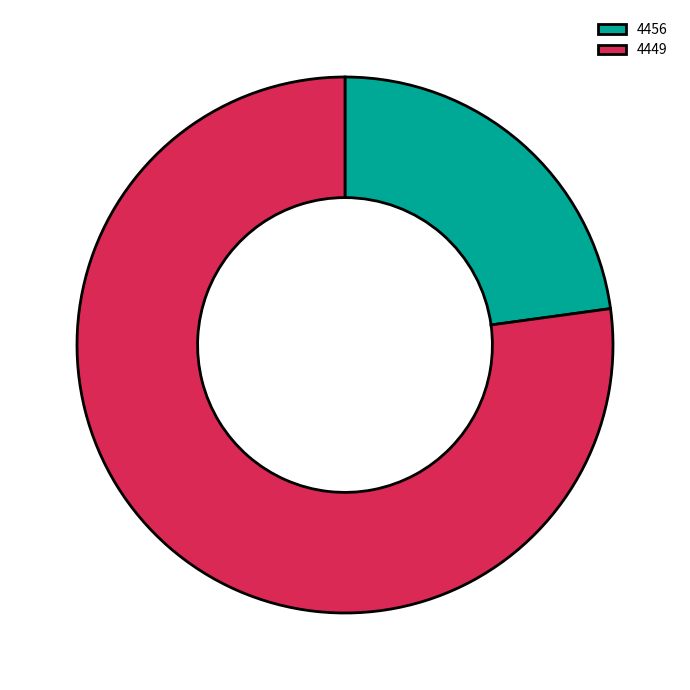

How many segments does this pie chart have?

2